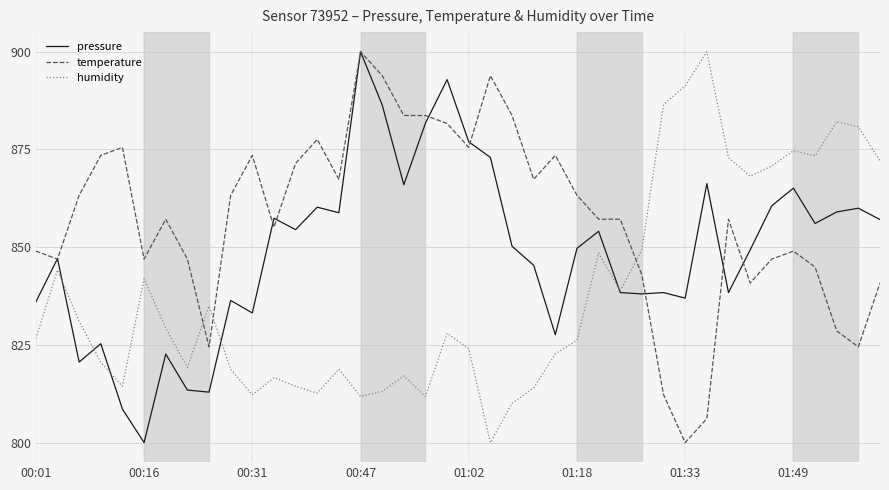

Which series has the largest total across all categories?

temperature